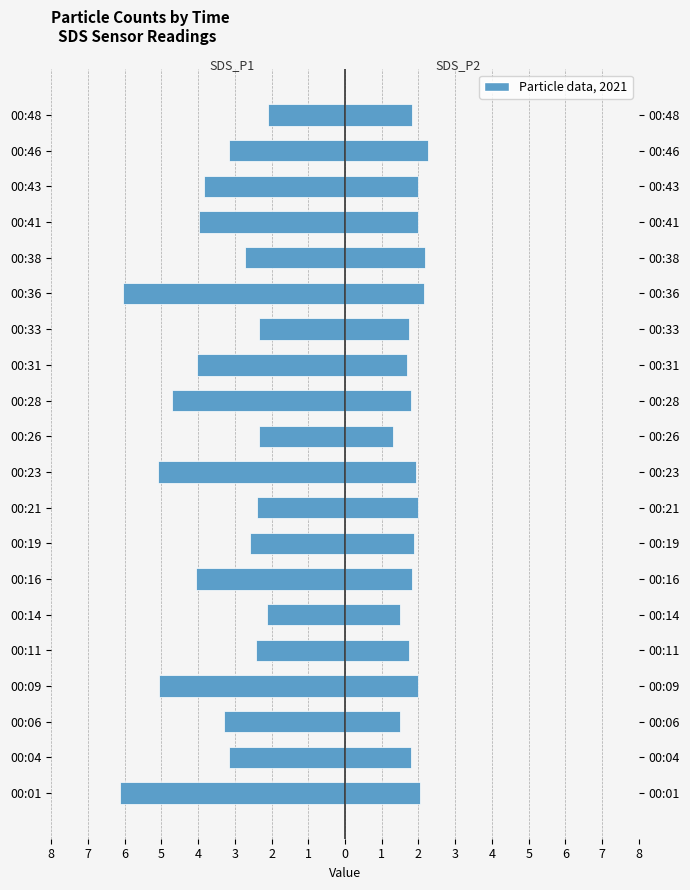

Reading left to right, what are all the values shown in this chart?

SDS_P1: -6.1	-3.2	-3.3	-5.0	-2.4	-2.1	-4.0	-2.6	-2.4	-5.1	-2.4	-4.7	-4.0	-2.4	-6.0	-2.7	-4.0	-3.9	-3.1	-2.1
SDS_P2: 2.0	1.8	1.5	2.0	1.7	1.5	1.8	1.9	2.0	1.9	1.3	1.8	1.7	1.8	2.1	2.2	2.0	2.0	2.2	1.8